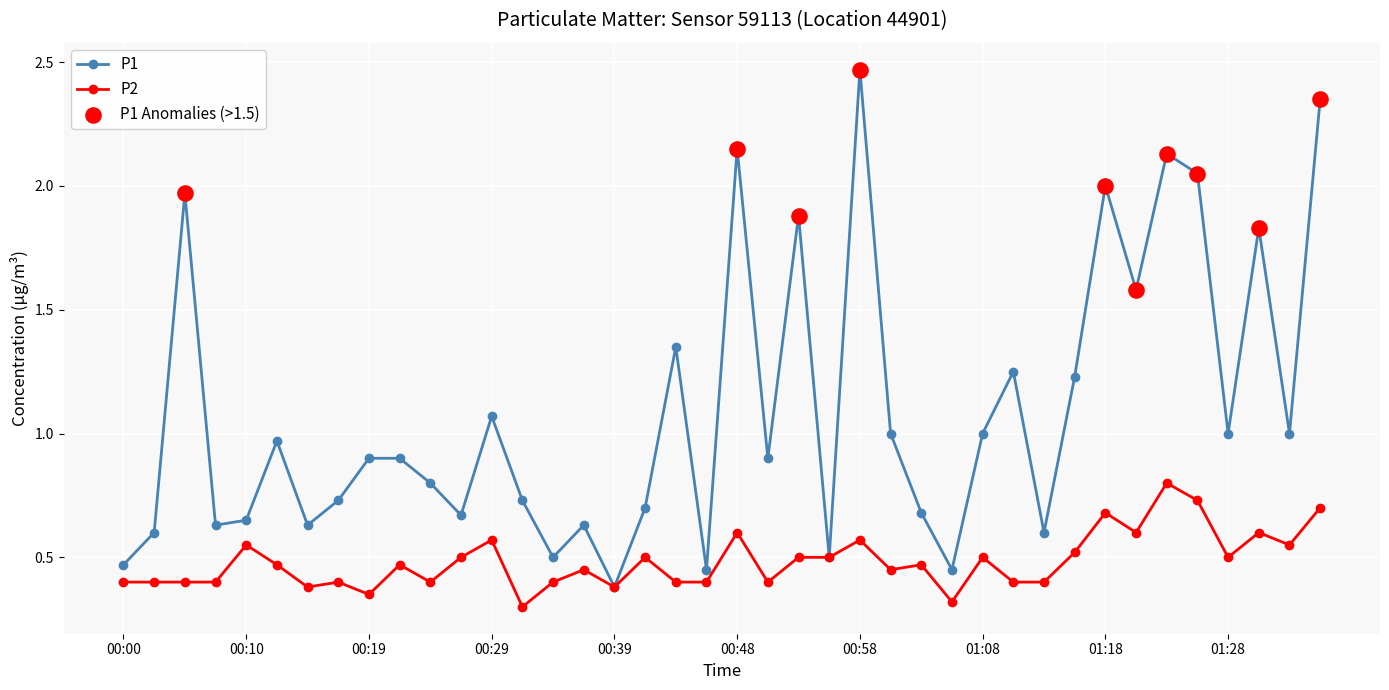

What is the lowest value of the P1 series?

0.4